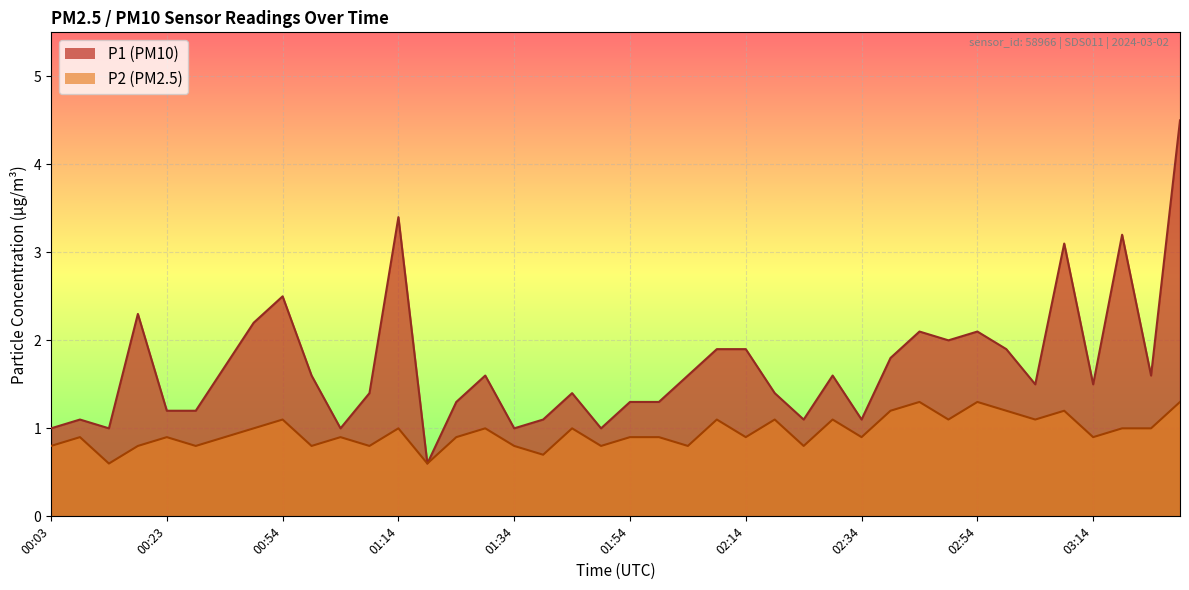

Which series has the largest total across all categories?

P1